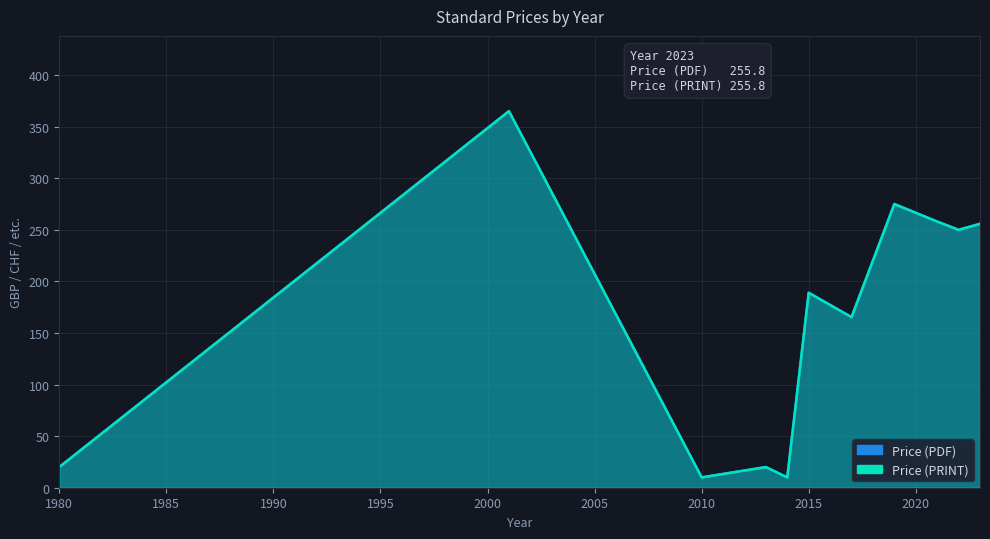

What are all the series names shown in the legend?

Price (PDF), Price (PRINT)